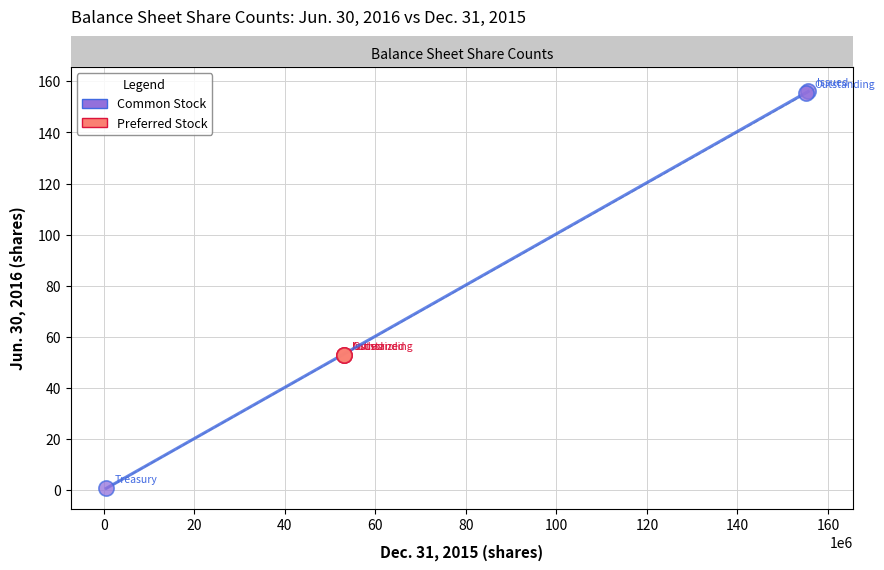

Which series contains the lowest Y value?

Common Stock